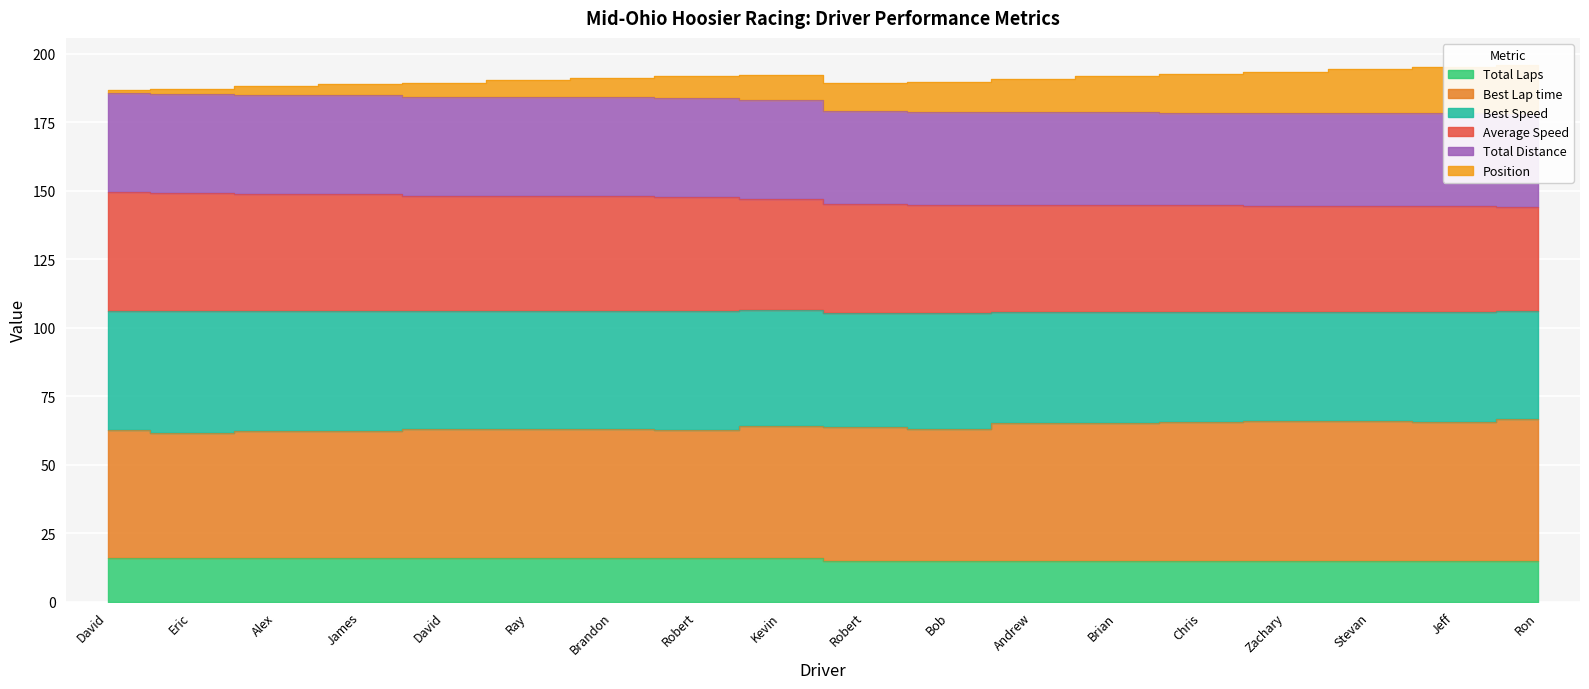

True or false: Best Lap time has a value of 96.1 at Kevin.

False